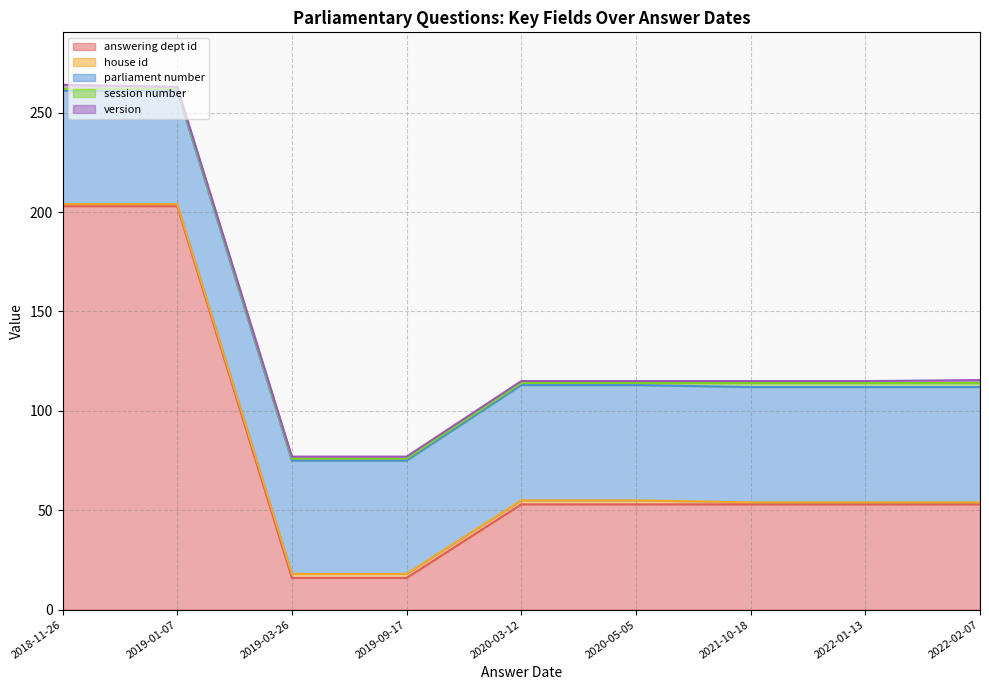

How many distinct data groups are displayed?

5